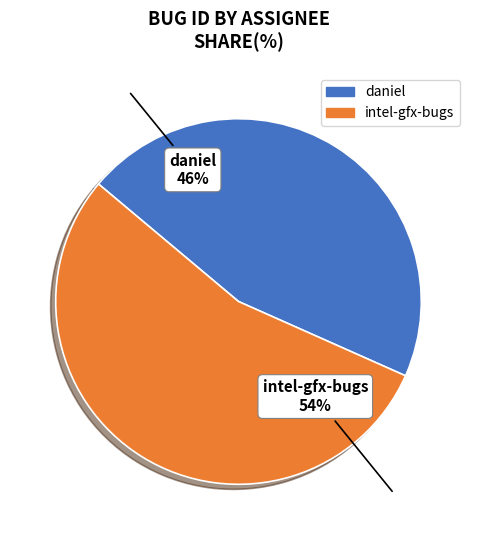

Combined, do daniel and intel-gfx-bugs account for over 50%?

Yes